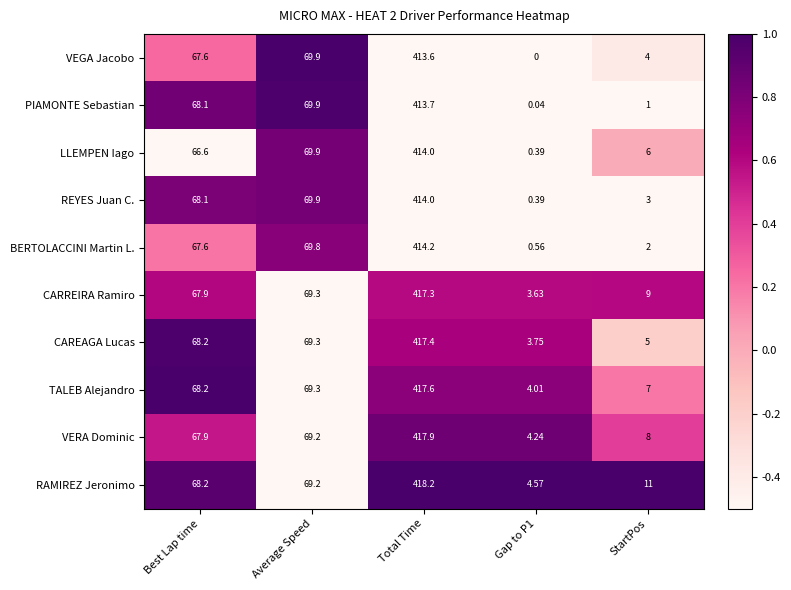

Count the number of categories in the chart.

5